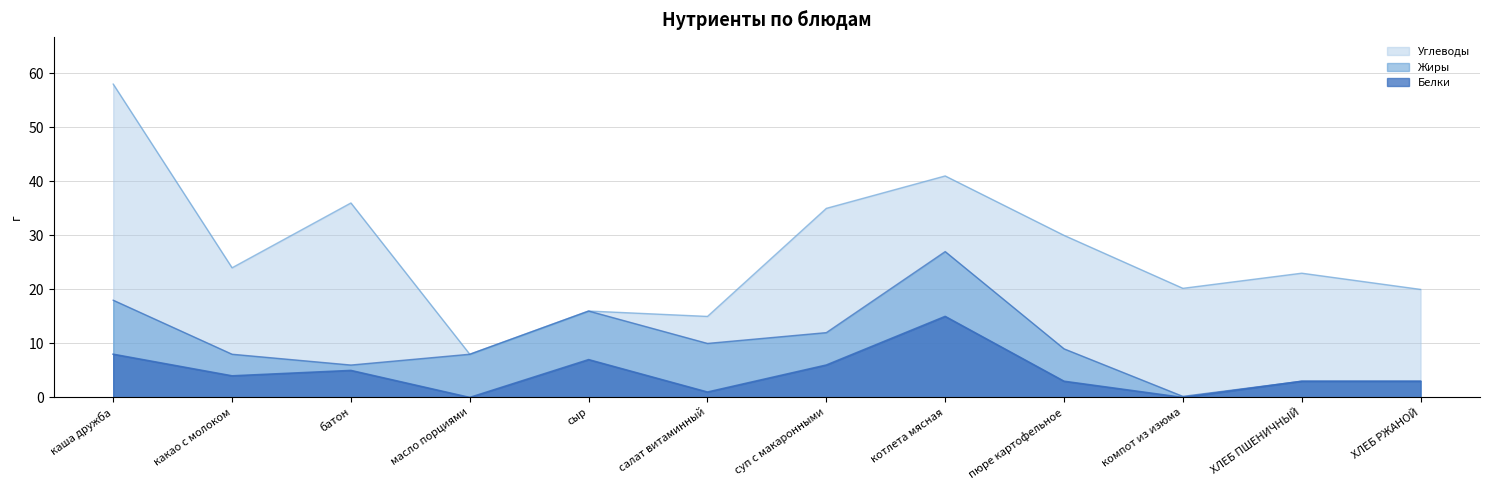

At how many categories does at least one series exceed 7?

12